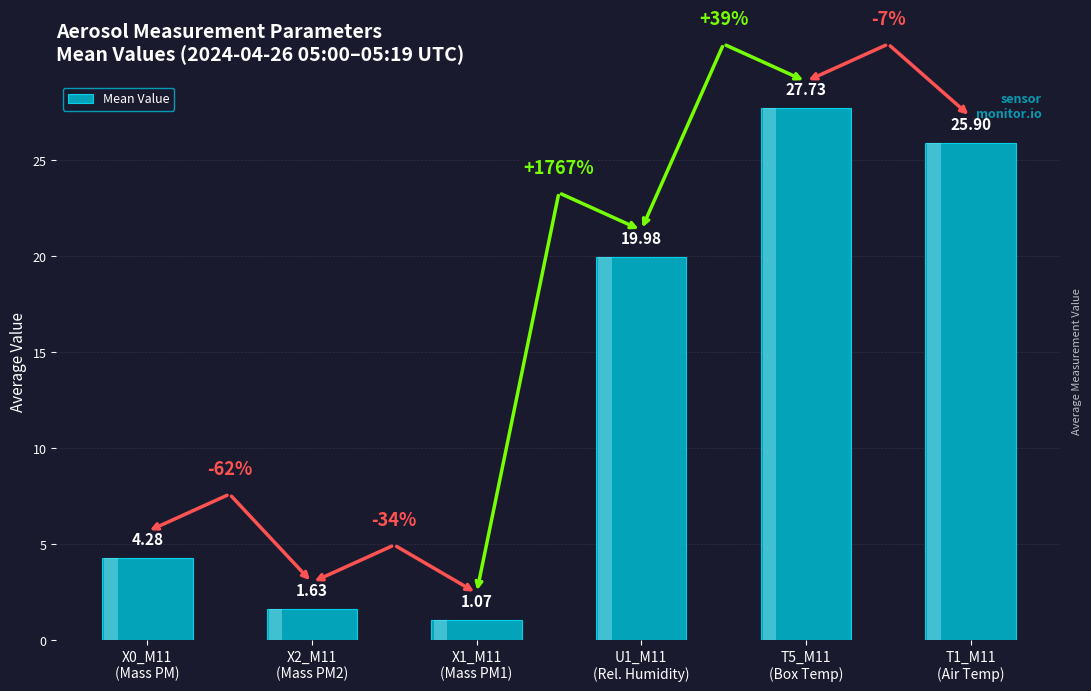

What is the label of the 2nd bar from the right?

T5_M11
(Box Temp)